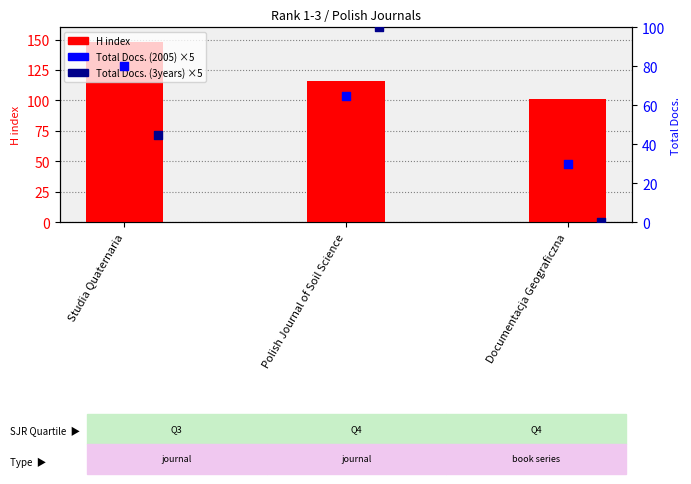

What are all the series names shown in the legend?

H index, Total Docs. (2005), Total Docs. (3years)